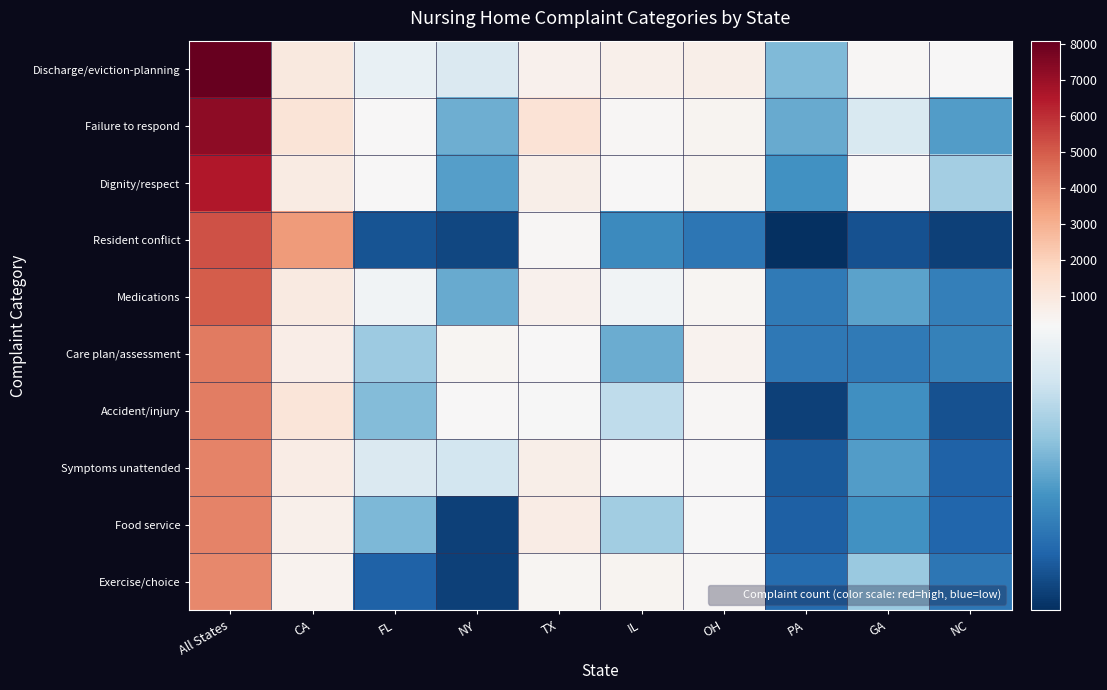

What is the total value across all series at NY?

1166